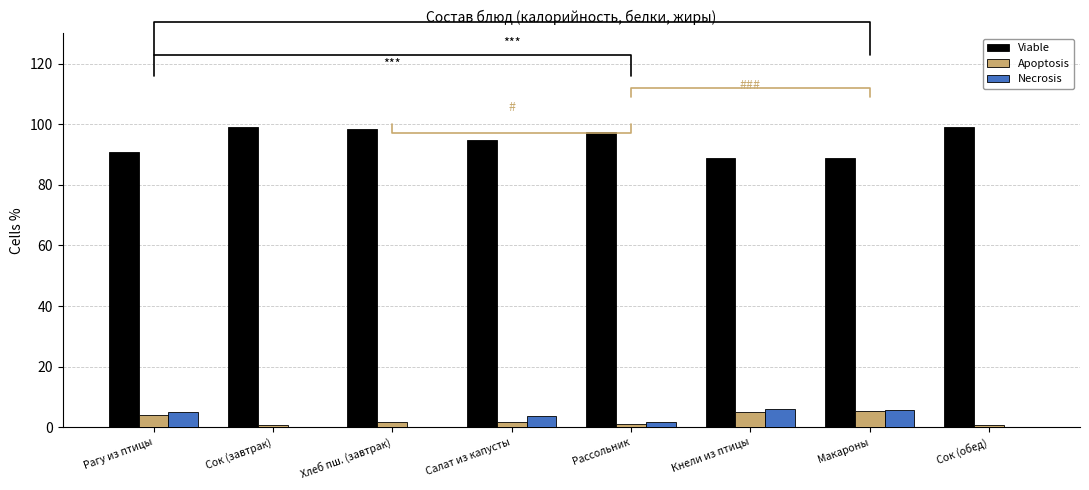

What value does the Viable series have at Кнели из птицы?

89.0